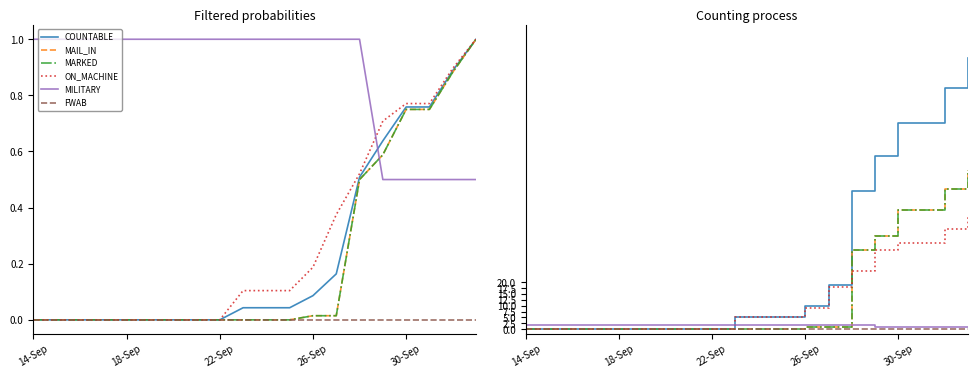

How many data points in COUNTABLE are above 5?

8